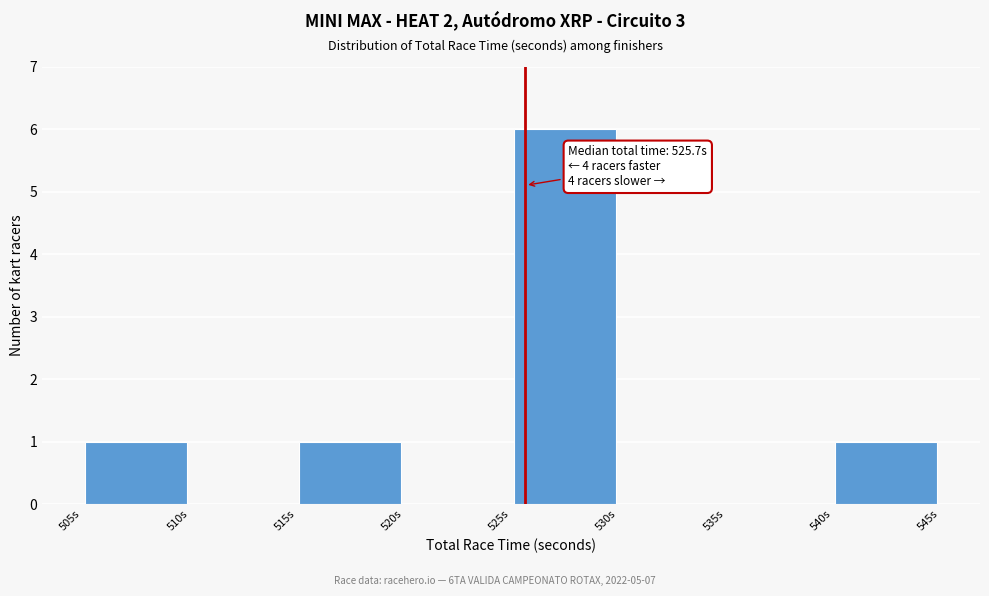

Over which range of the x-axis is the bar tallest?

525 to 530